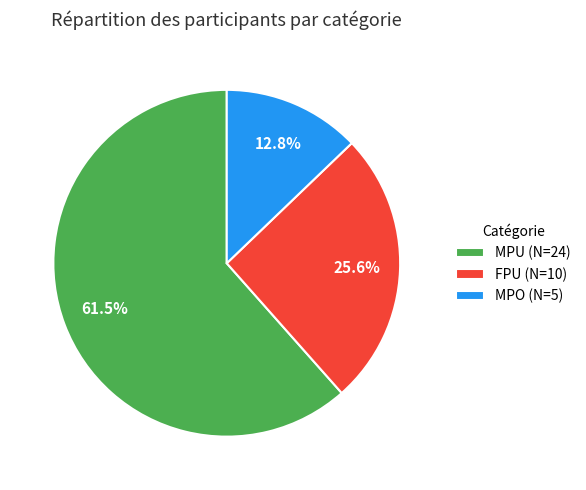

To the nearest percent, what is the difference between the largest and smallest slice percentages?

49%